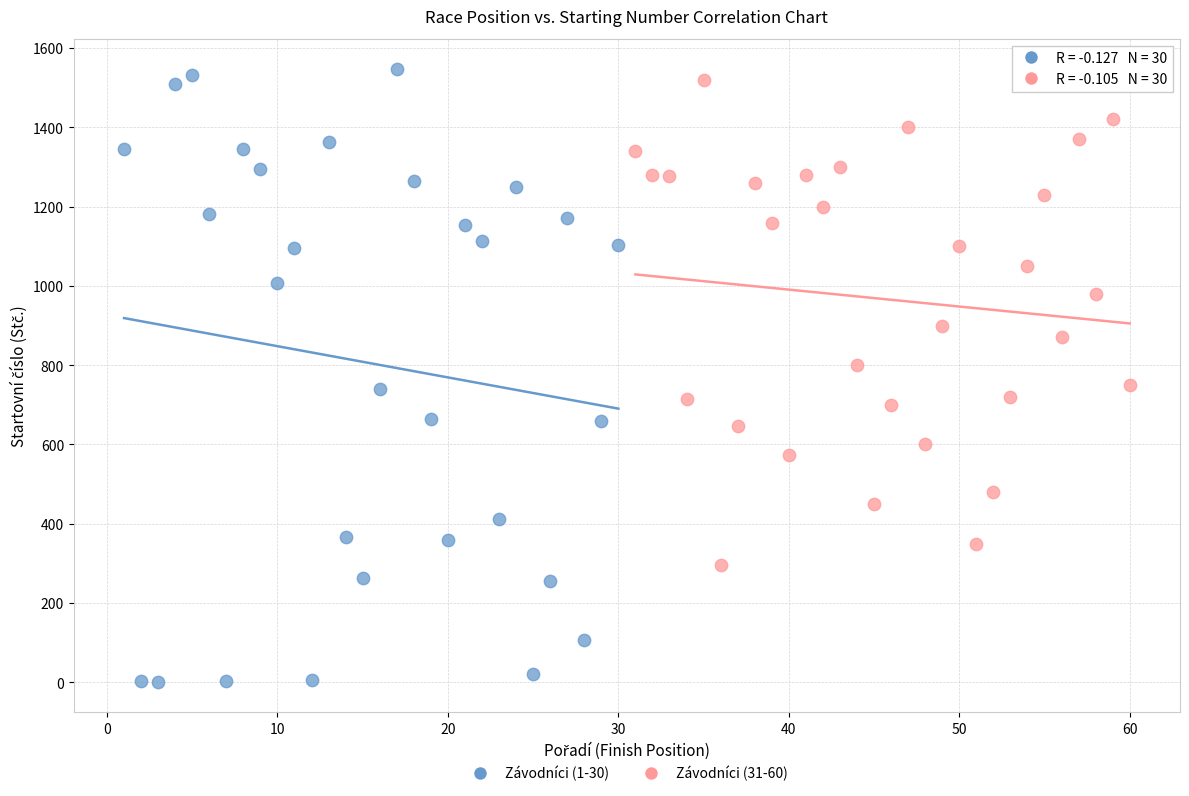

What are all the series names shown in the legend?

Závodníci (1-30), Závodníci (31-60)